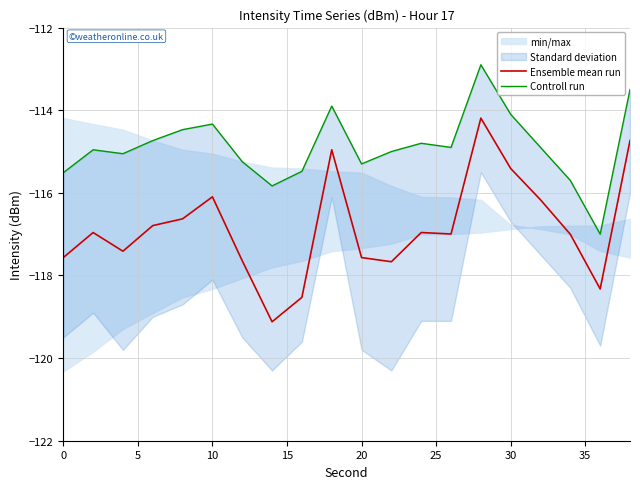

In Controll run, how many points are higher than both neighbors (excluding endpoints)?

5